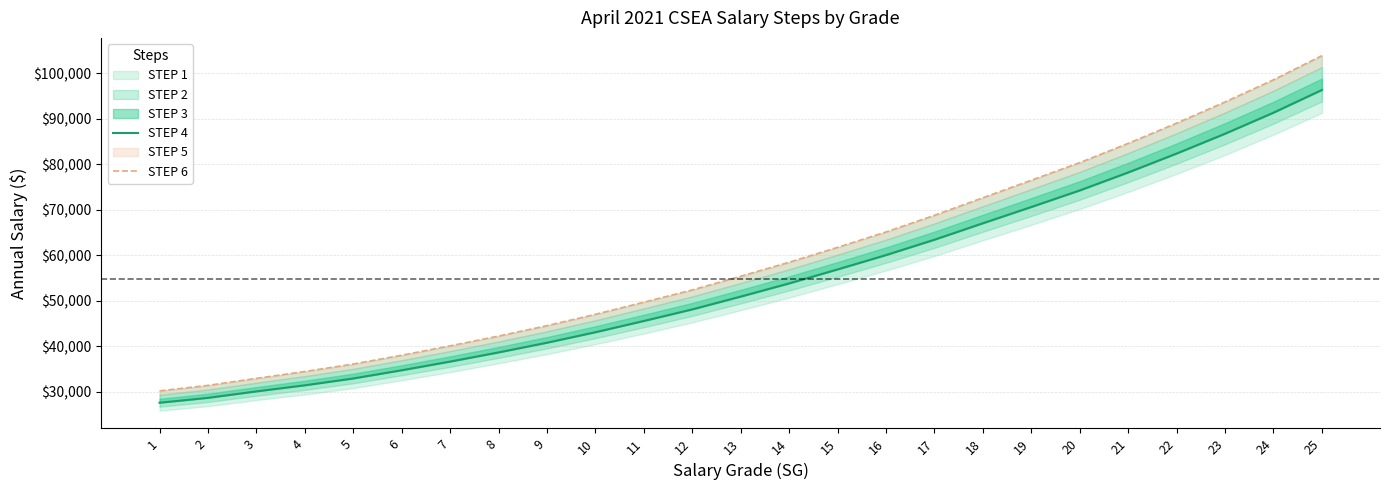

Reading left to right, what are all the values shown in this chart?

STEP 4: 27567	28641	30060	31401	32903	34709	36614	38635	40763	43072	45548	48093	50909	53805	56881	60036	63414	67032	70609	74250	78202	82359	86722	91350	96345
STEP 6: 30180	31386	32925	34434	36080	38012	40079	42229	44522	47011	49682	52371	55388	58467	61741	65121	68784	72645	76501	80370	84607	89055	93712	98583	103899